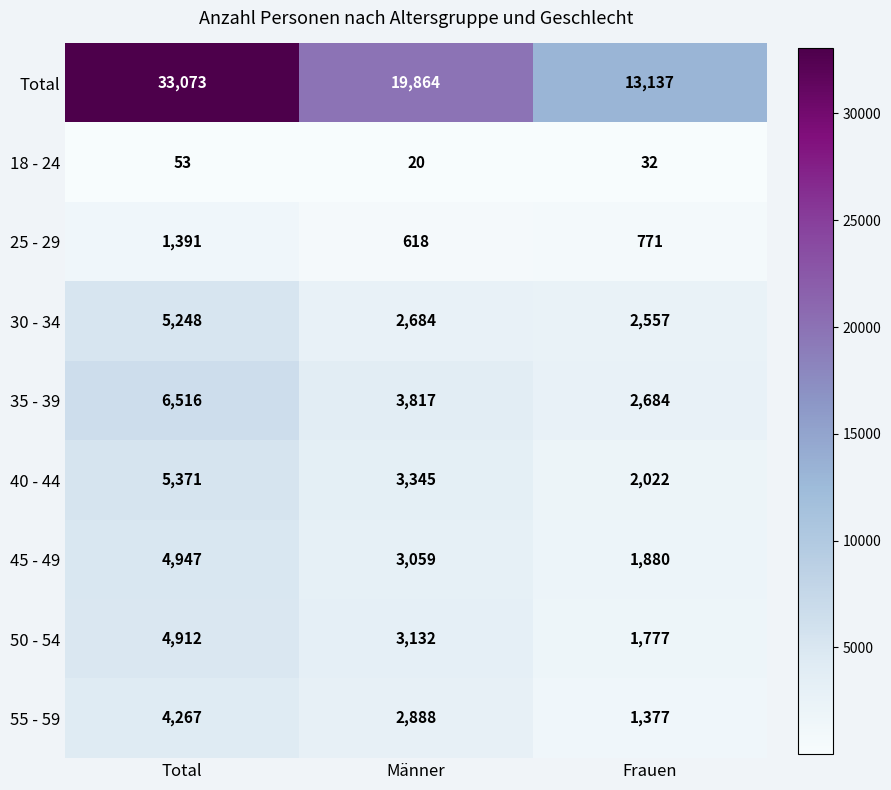

How many data points does each series have?

3